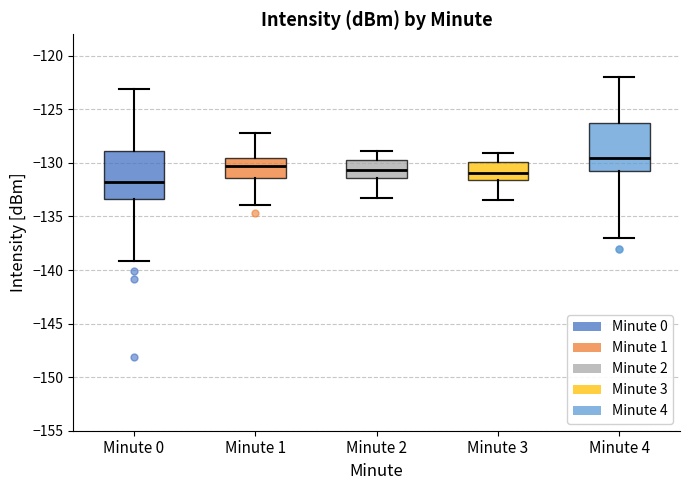

Where is the lower edge of the box for Minute 3 on the y-axis? The values are not printed on the chart, so give them approximately, as read against the axis.

-131.5